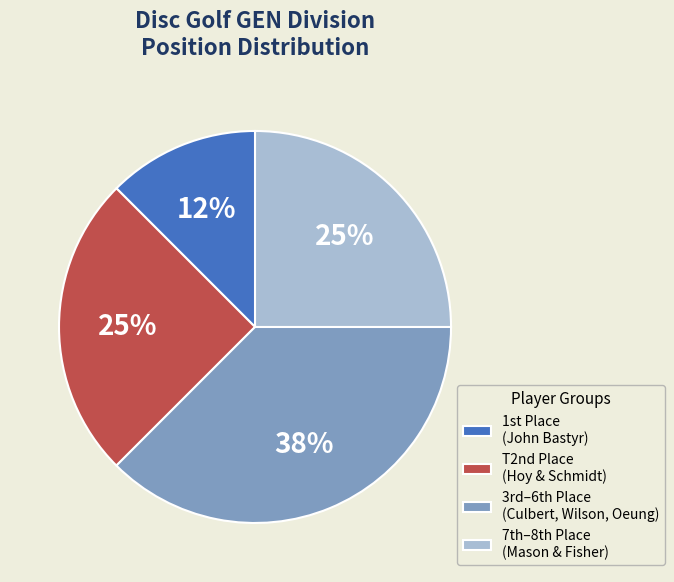

True or false: T2nd Place (Hoy & Schmidt) accounts for 25% of the total.

True